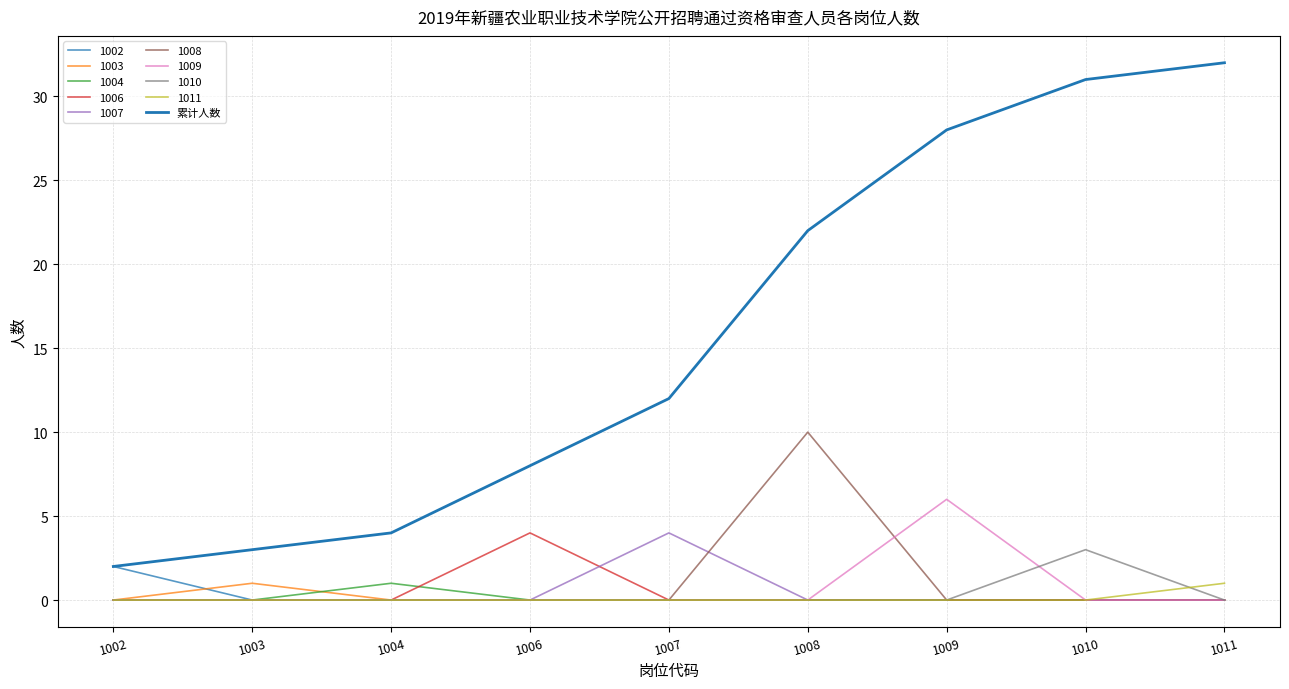

Reading right to left, list all the values displayed in this chart.

32	31	28	22	12	8	4	3	2